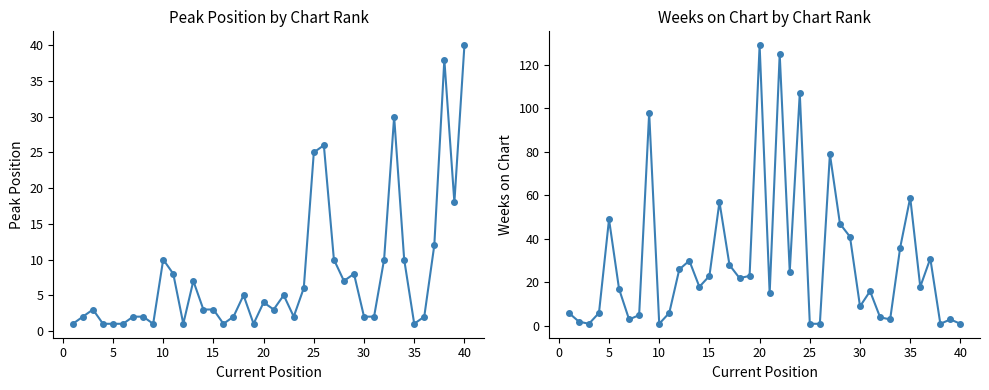

Is it true that Peak Position equals 3 at 0?

False